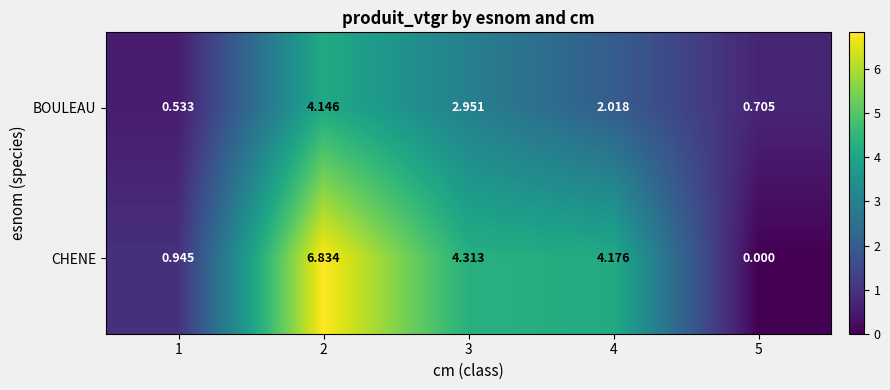

List the series in order of their overall mean, lowest first.

BOULEAU, CHENE